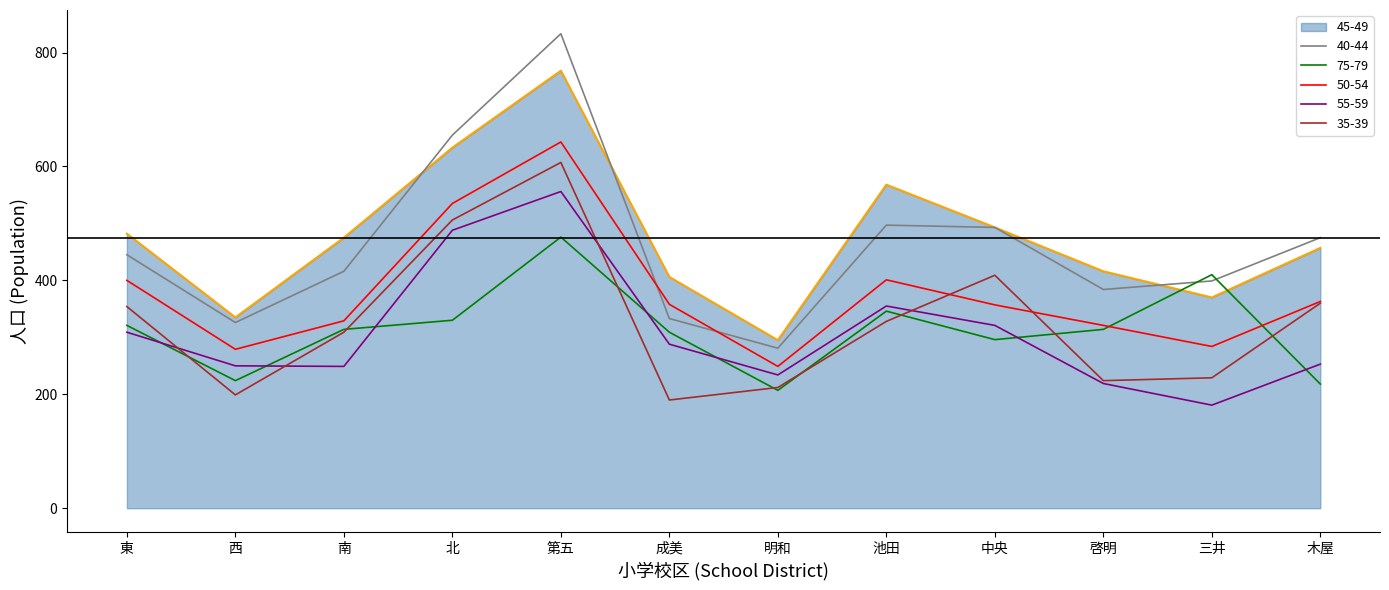

What is the total value across all series at 成美?

1884